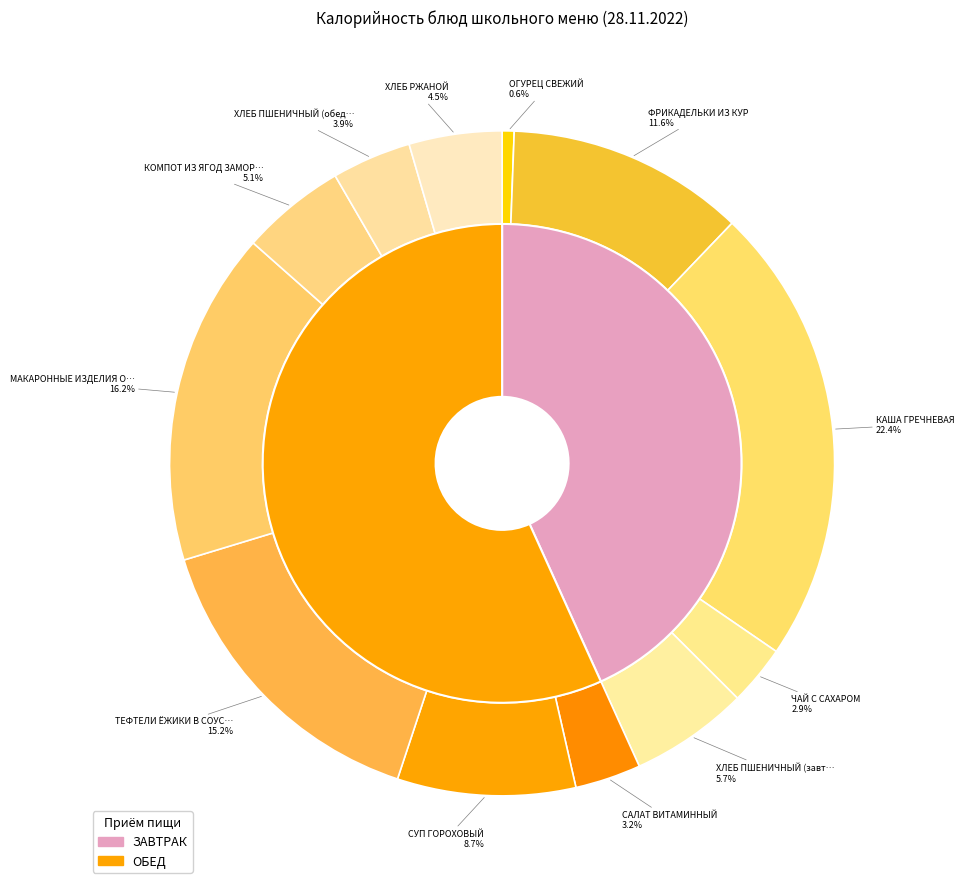

Is it true that ЧАЙ С САХАРОМ is 3% of the pie?

True